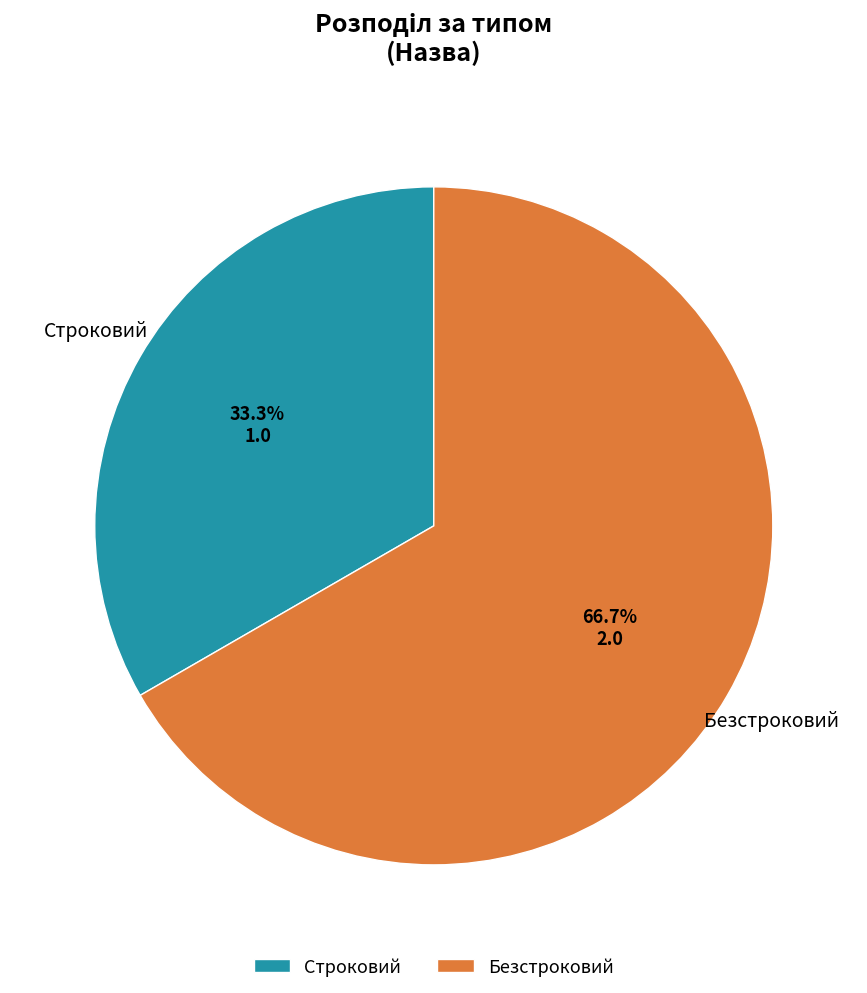

How much of the chart is everything except Безстроковий?

33.3%